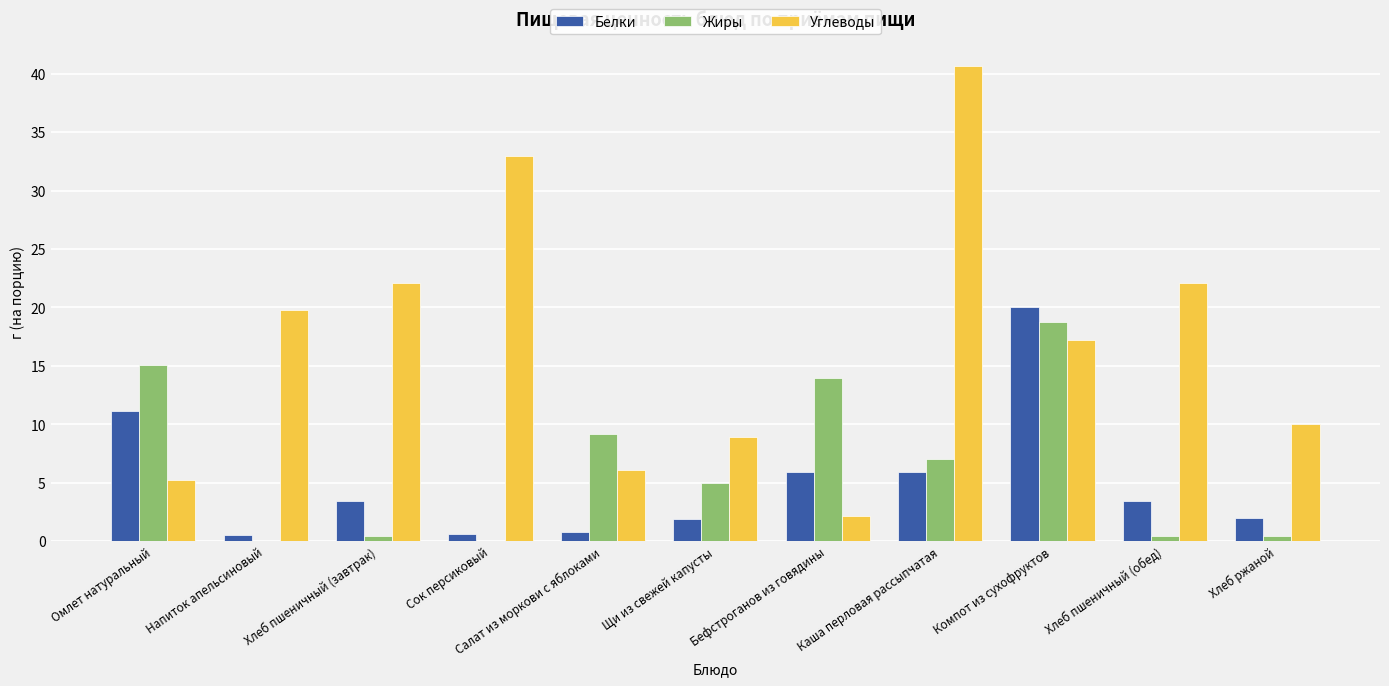

Where does the Жиры series first go above 4?

Омлет натуральный